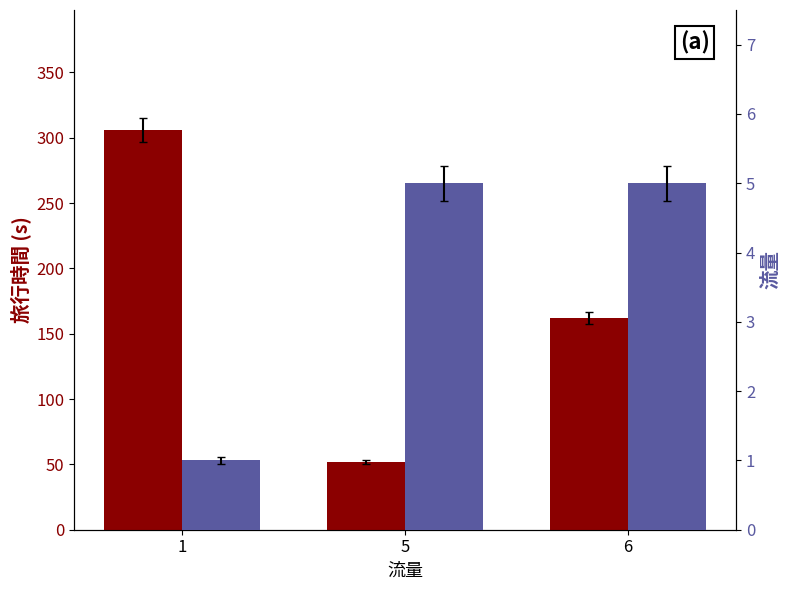

How many bars are there in each group?

2